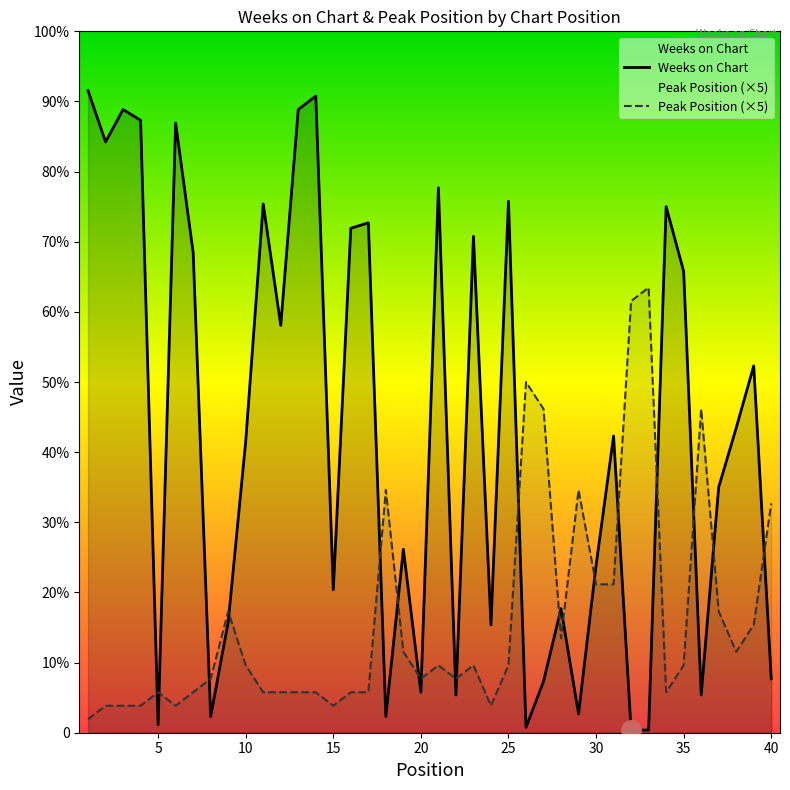

Is it true that Peak Position equals 165 at 33?

True